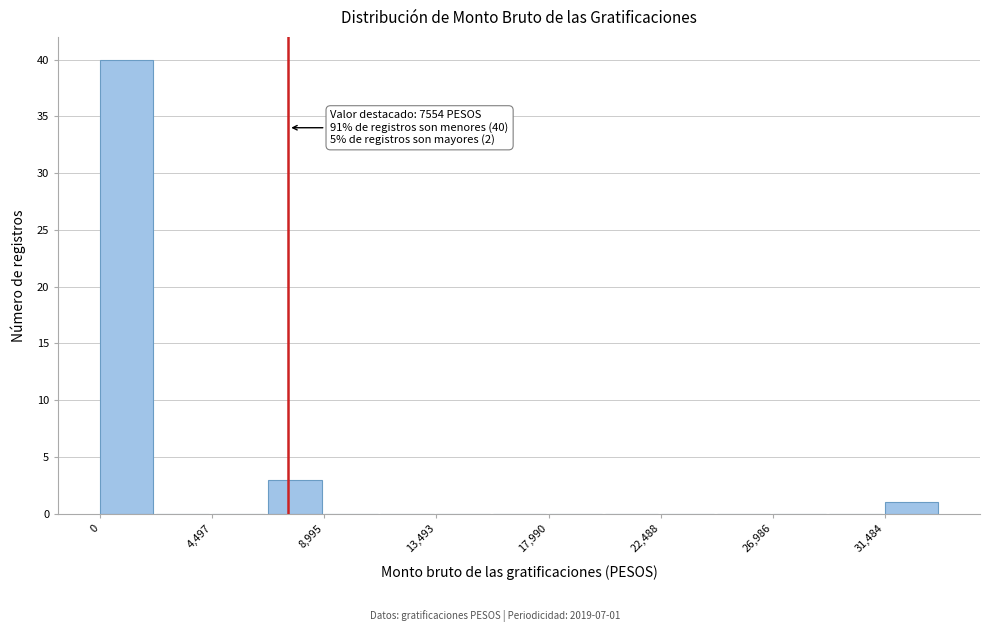

Over which range of the x-axis is the bar tallest?

0 to 2000